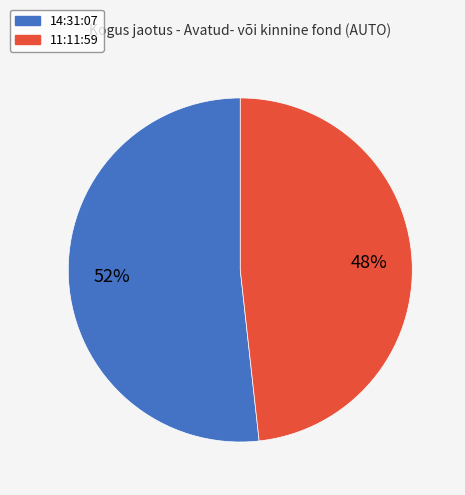

Which slice is the smallest?

11:11:59